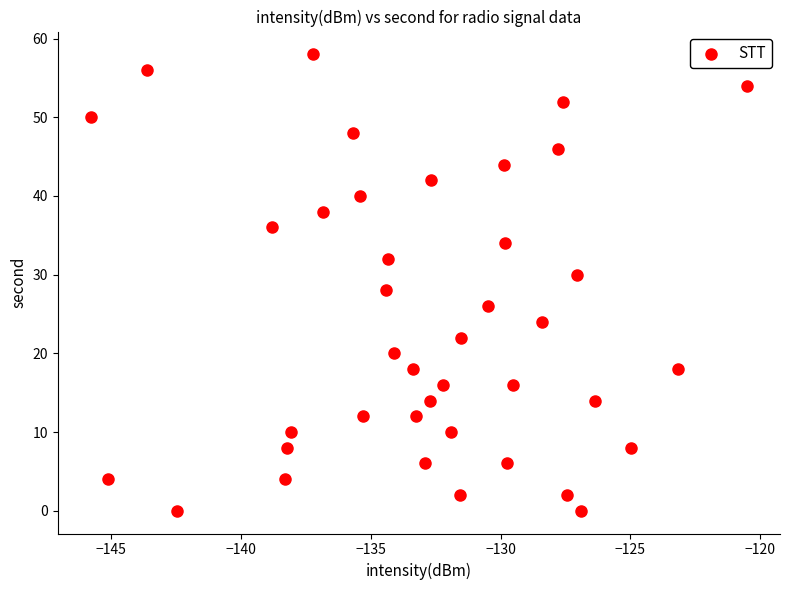

What is the range of Y values (max minus min)?

58